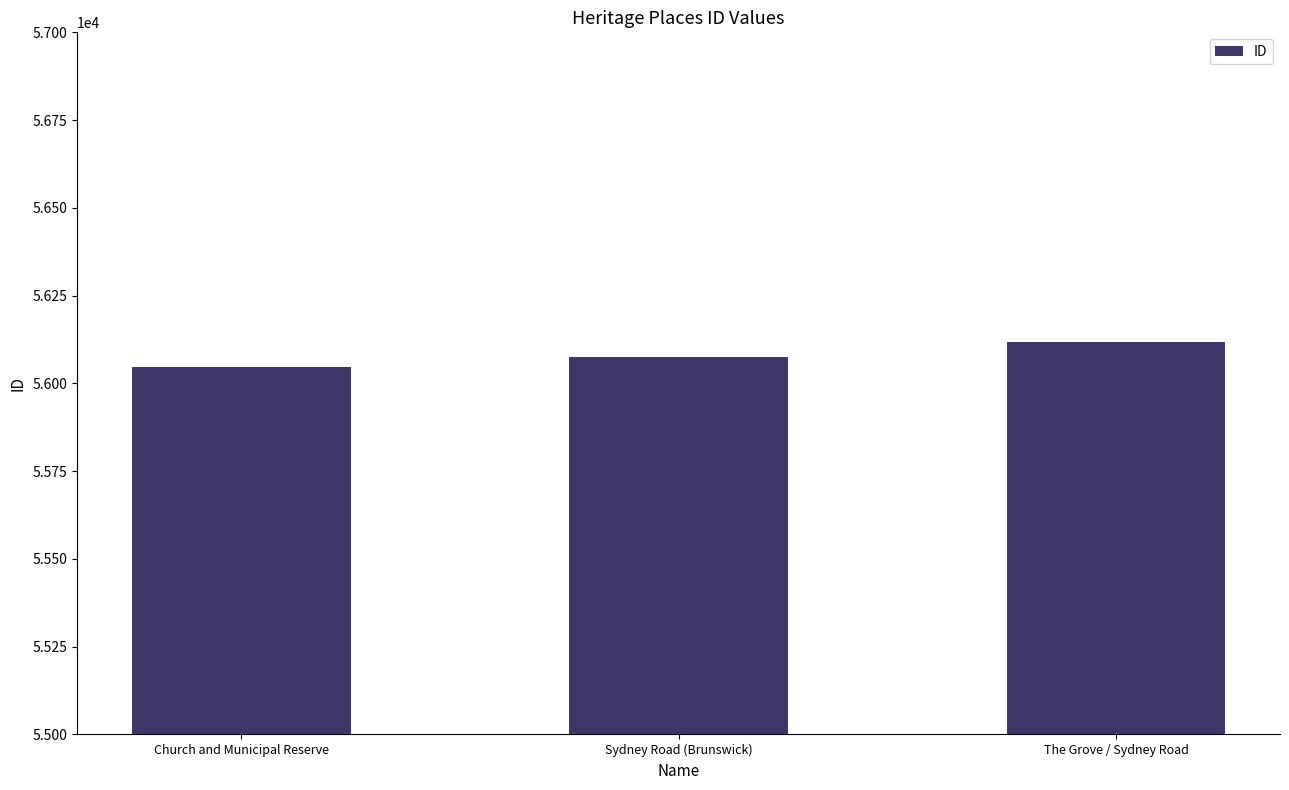

What is the value of the 3rd bar from the left?

56117